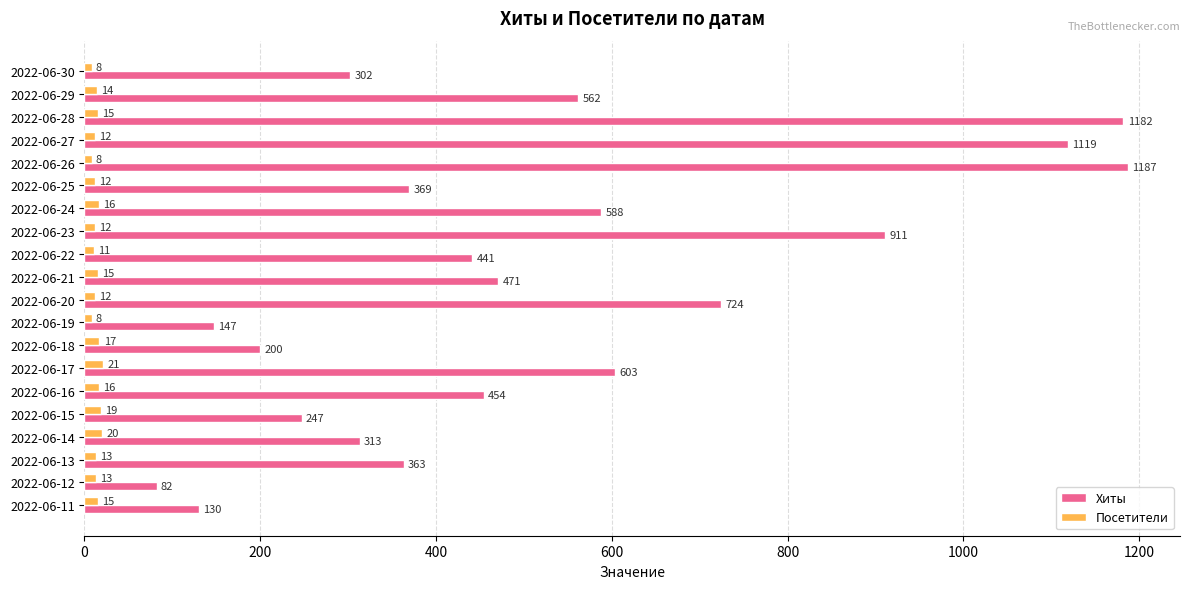

What is the difference between the second highest and second lowest values in the Посетители series?

12